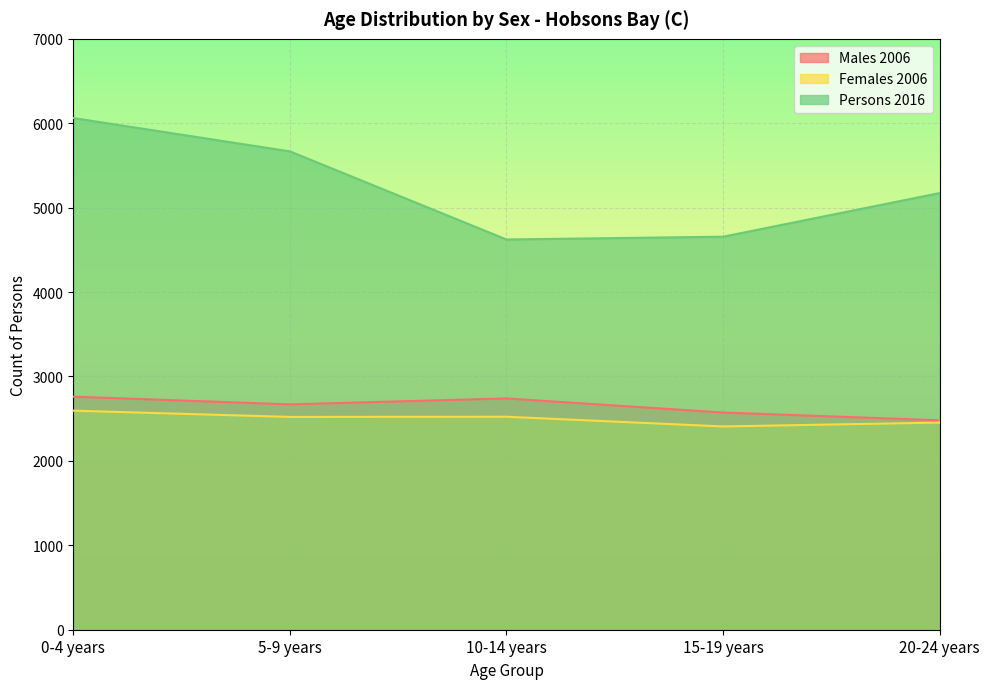

The value of Persons 2016 at 20-24 years is 5173. True or false?

True